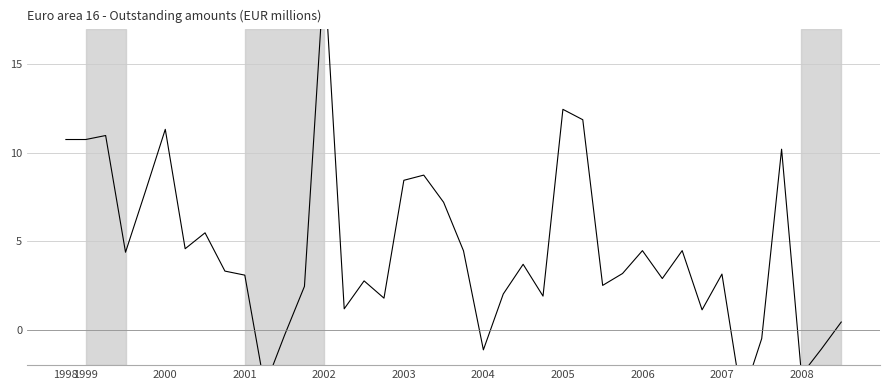

The value at 2006 is 2.1. True or false?

False